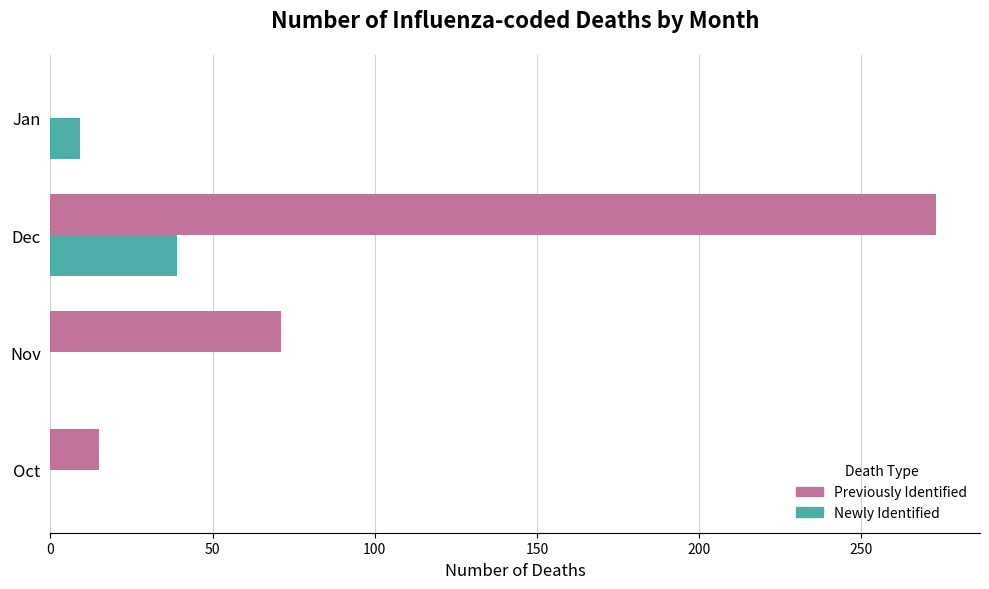

What is the sum of the Previously Identified values at Dec and Oct?

288